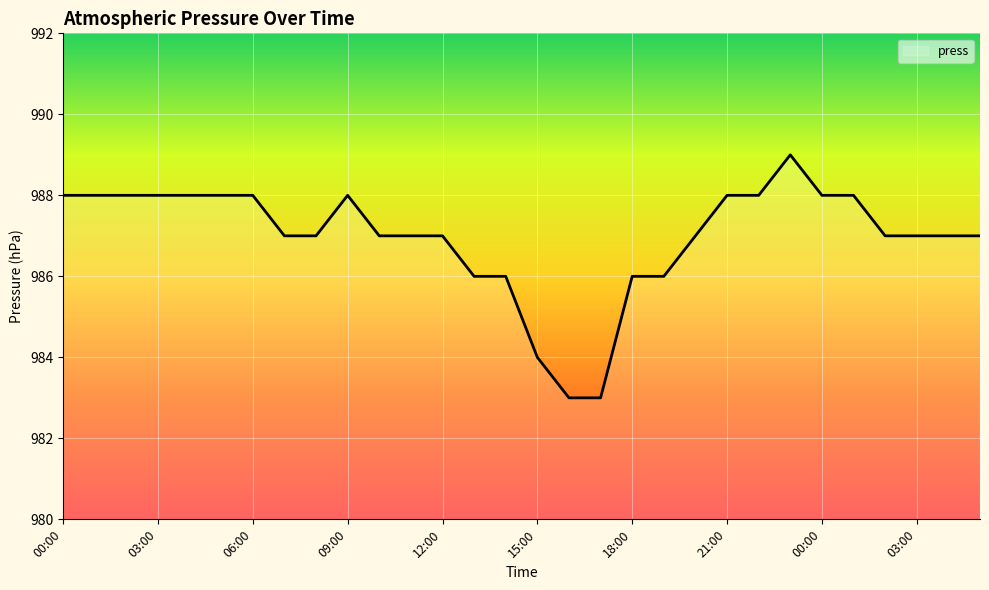

Reading left to right, extract all data points from this chart.

988	988	988	988	988	988	988	987	987	988	987	987	987	986	986	984	983	983	986	986	987	988	988	989	988	988	987	987	987	987